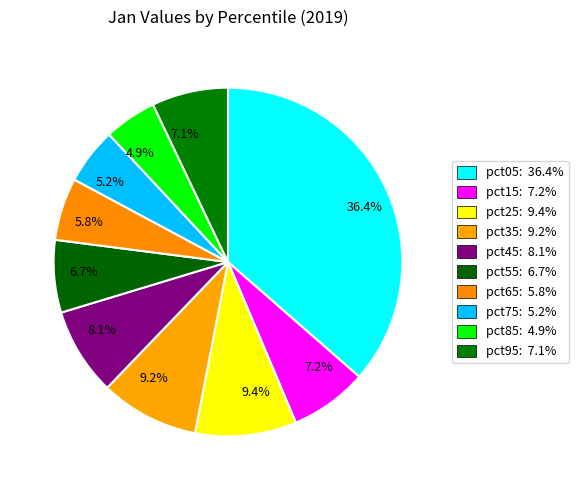

How many segments does this pie chart have?

10